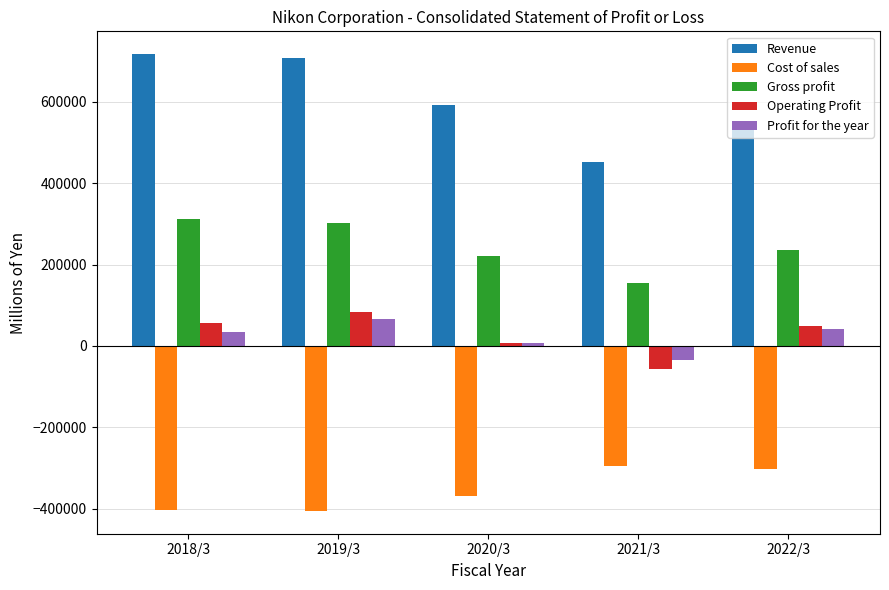

Which series has the largest total across all categories?

Revenue